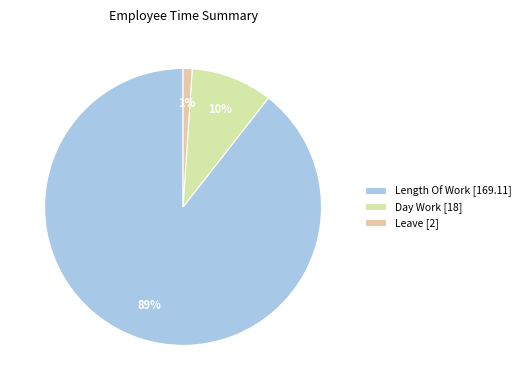

What is the smallest slice in the pie chart?

Leave [2]